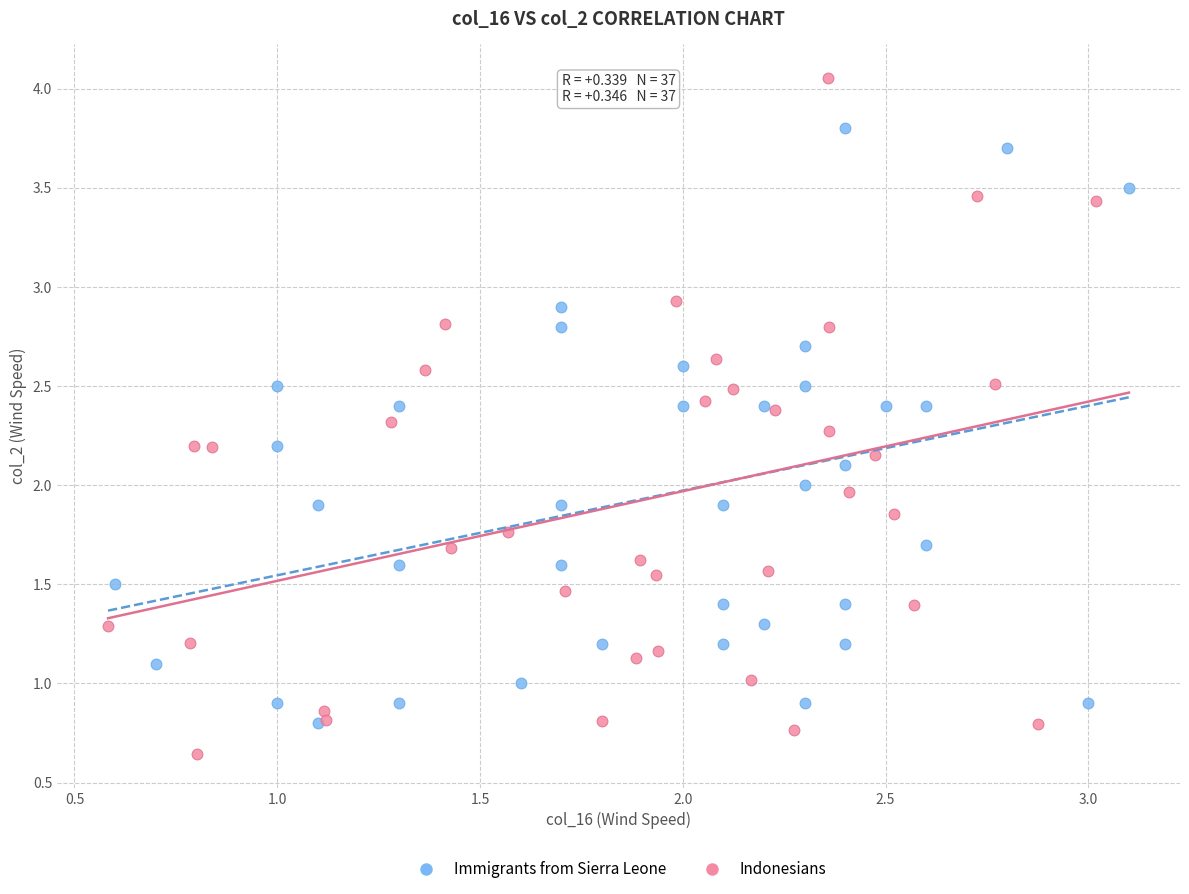

Which series contains the lowest Y value?

Indonesians